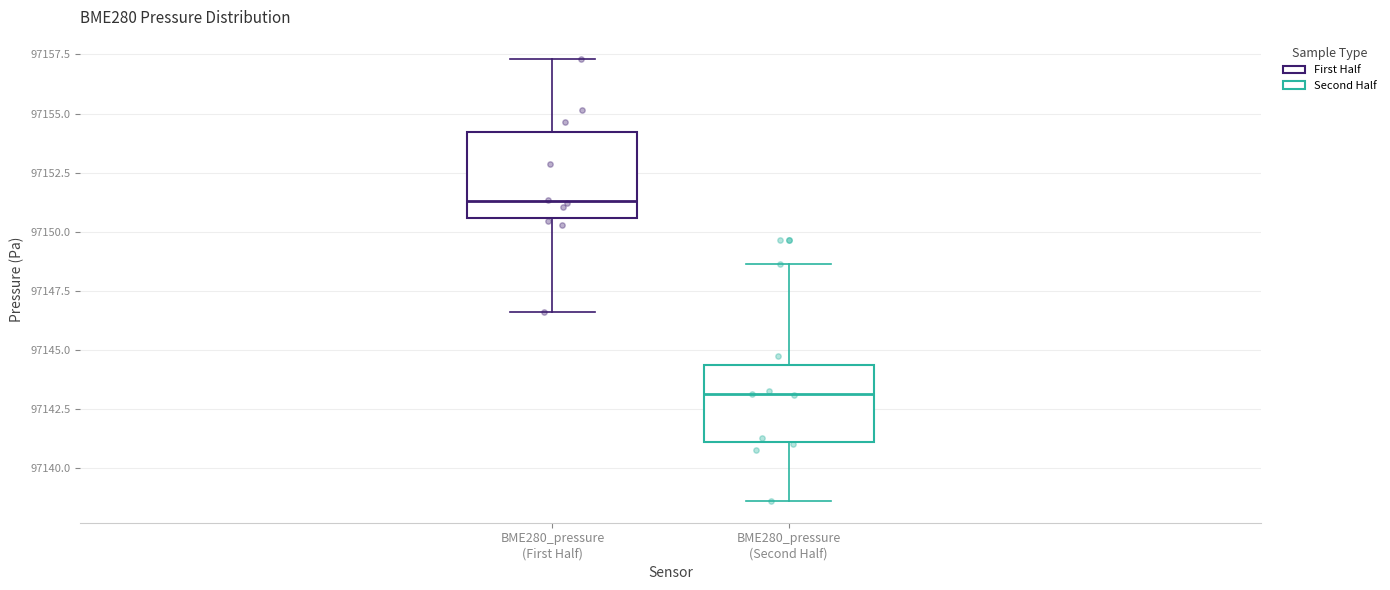

Where is the lower edge of the box for BME280_pressure (Second Half) on the y-axis? The values are not printed on the chart, so give them approximately, as read against the axis.

97141.0